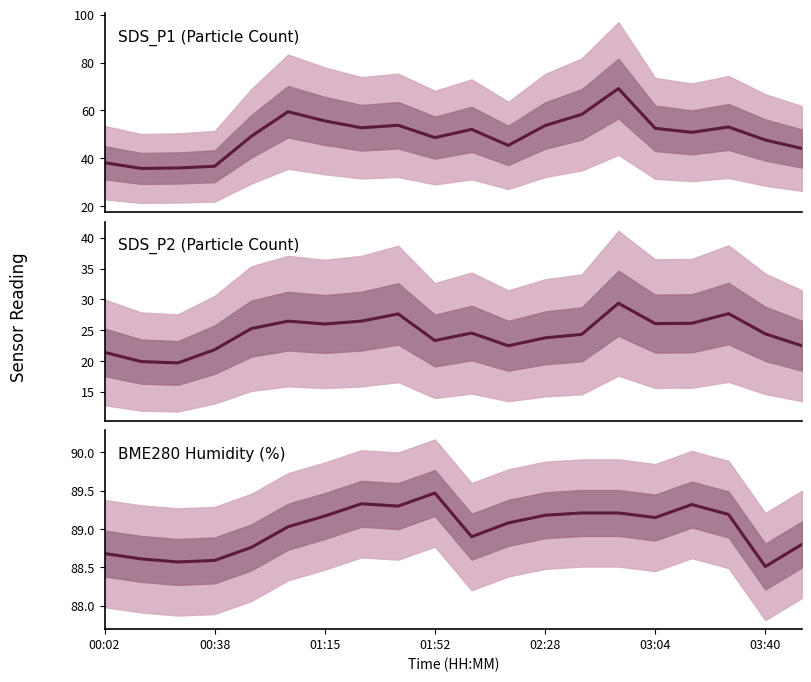

At which category does Humidity mean reach its first local peak?

7